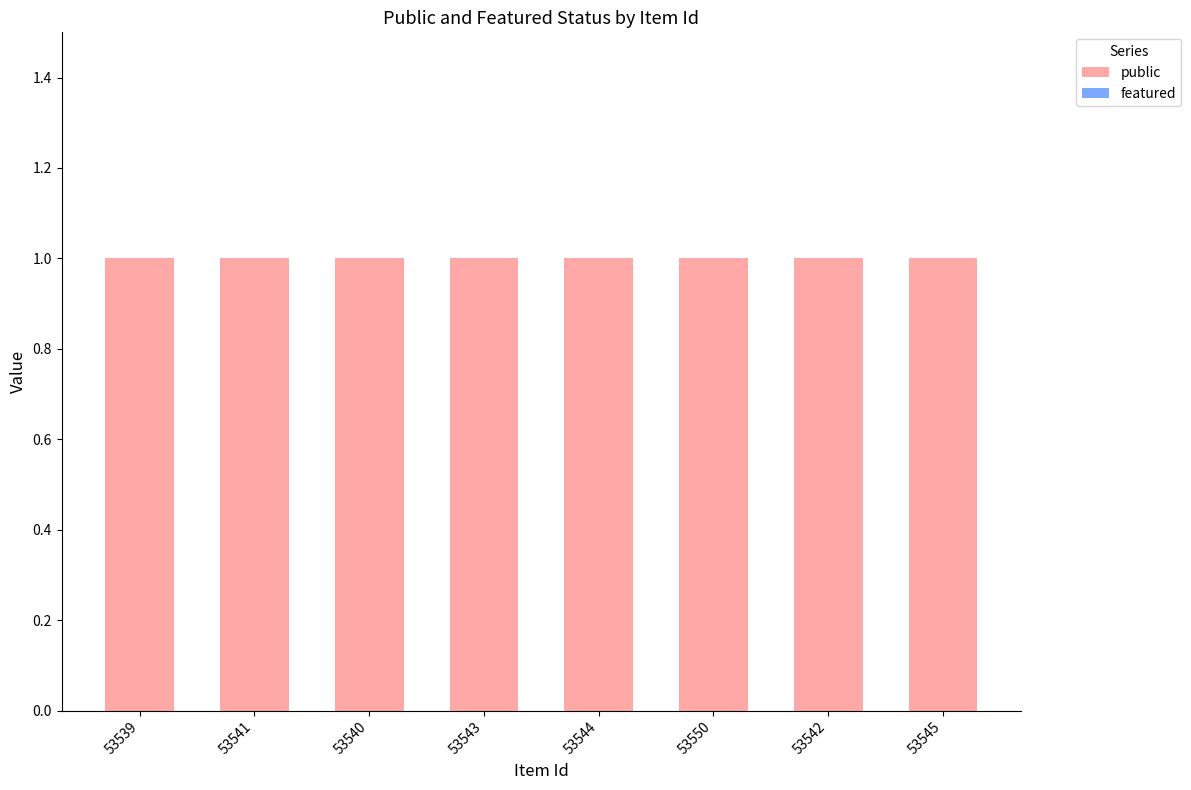

What is the label of the 1st bar from the left?

53539